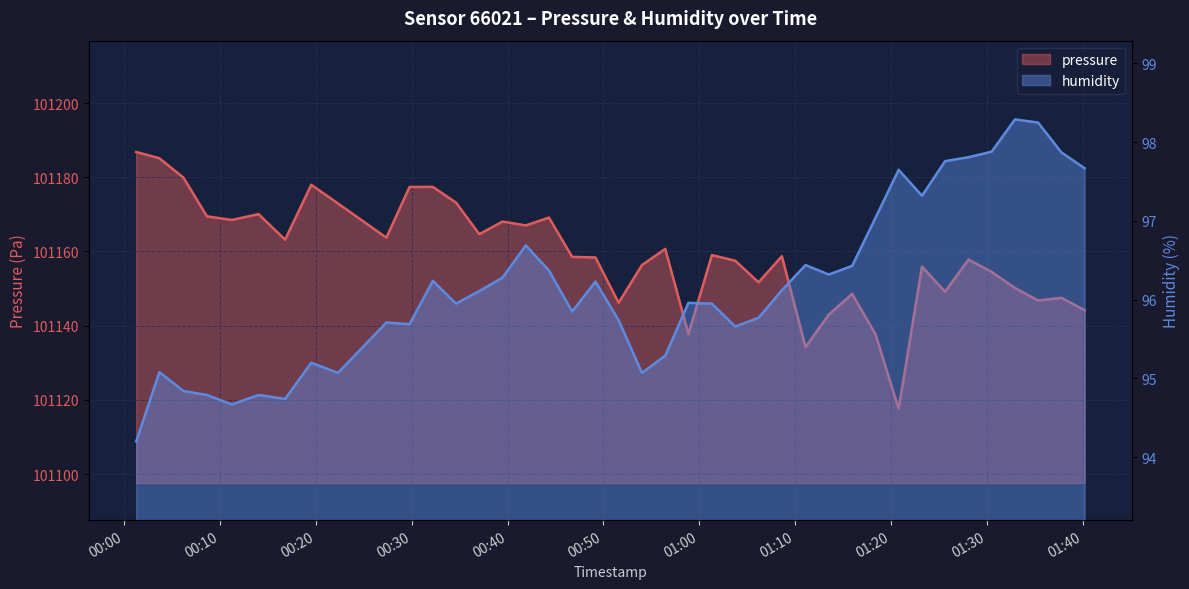

What is the difference between the pressure values at 28 and 36?

7.2